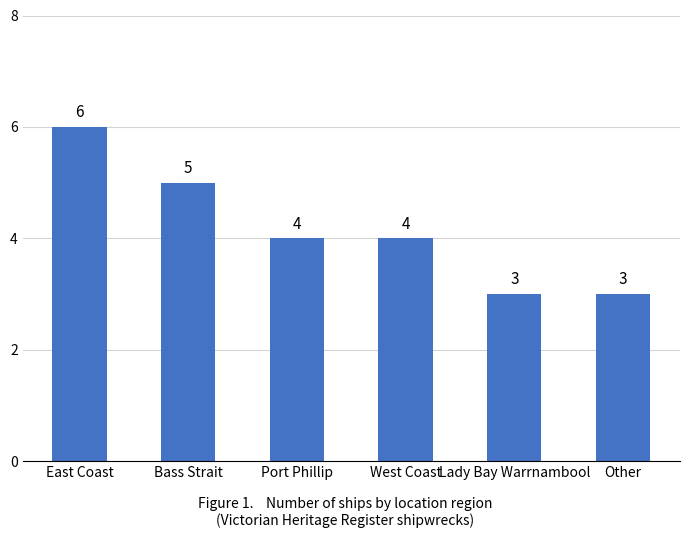

What is the change in value from East Coast to Other?

-3